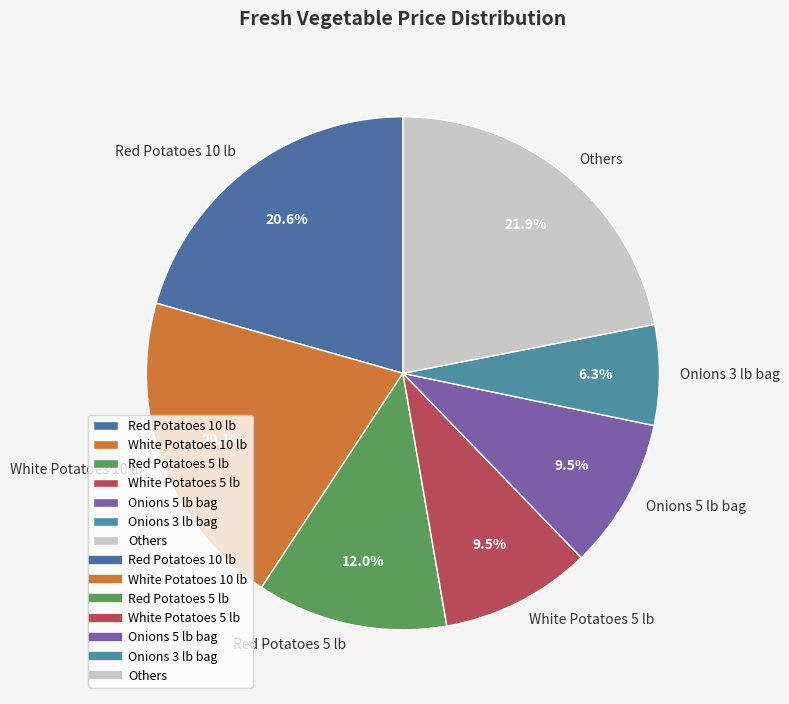

Which has a higher value, Onions 5 lb bag or Red Potatoes 10 lb?

Red Potatoes 10 lb